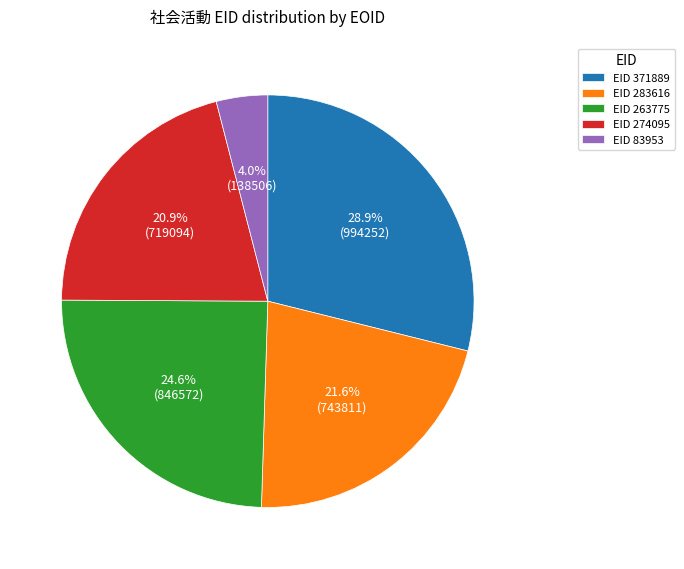

How much of the chart is everything except EID 283616?

78.4%